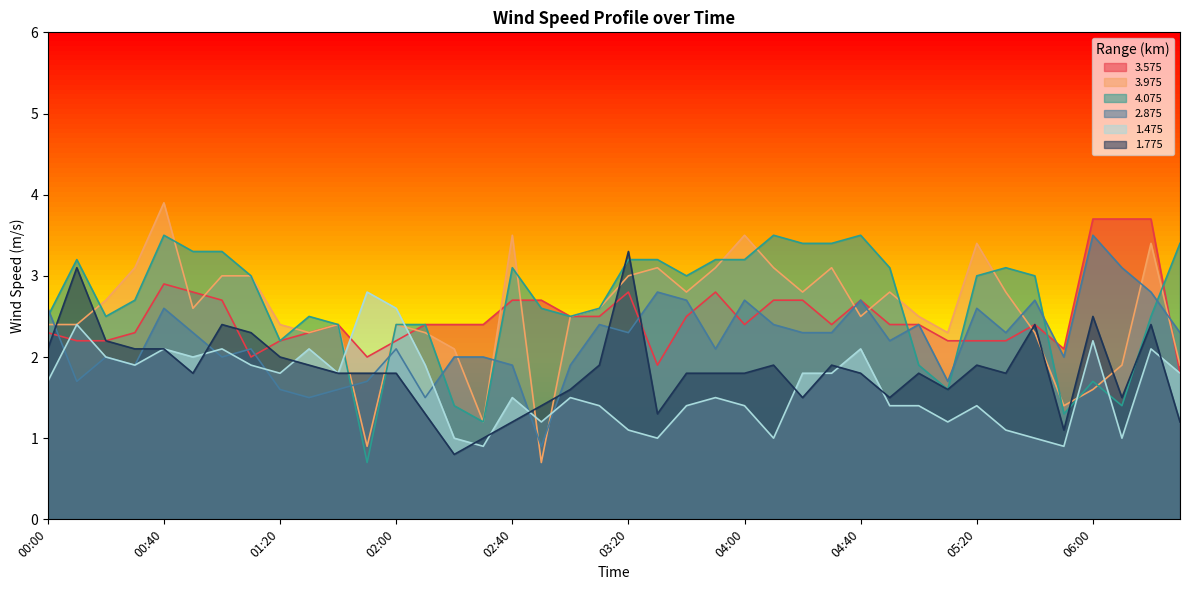

What is the minimum value for 1.775?

0.8